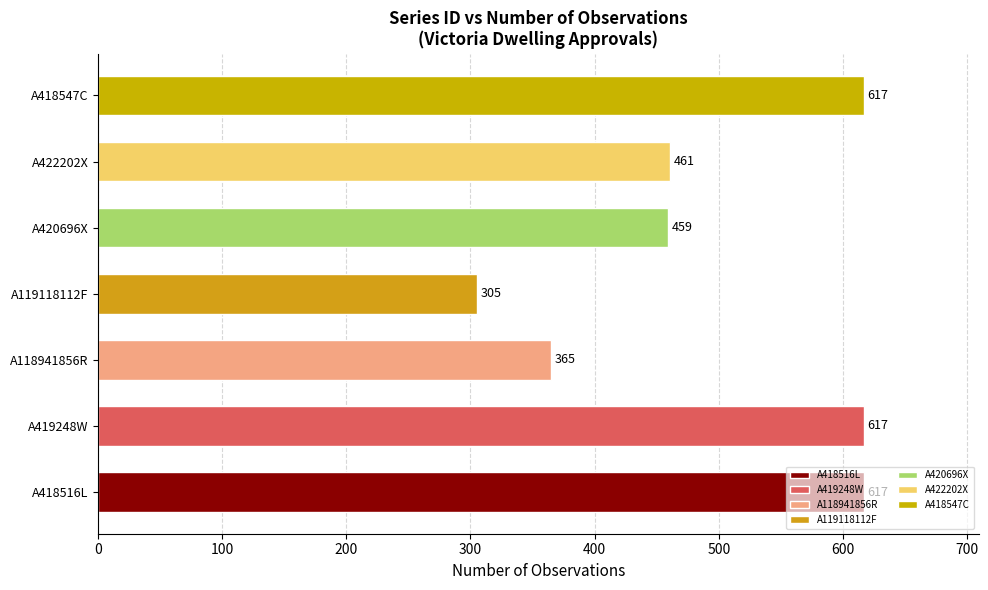

Which category has the lowest value across all series?

A119118112F